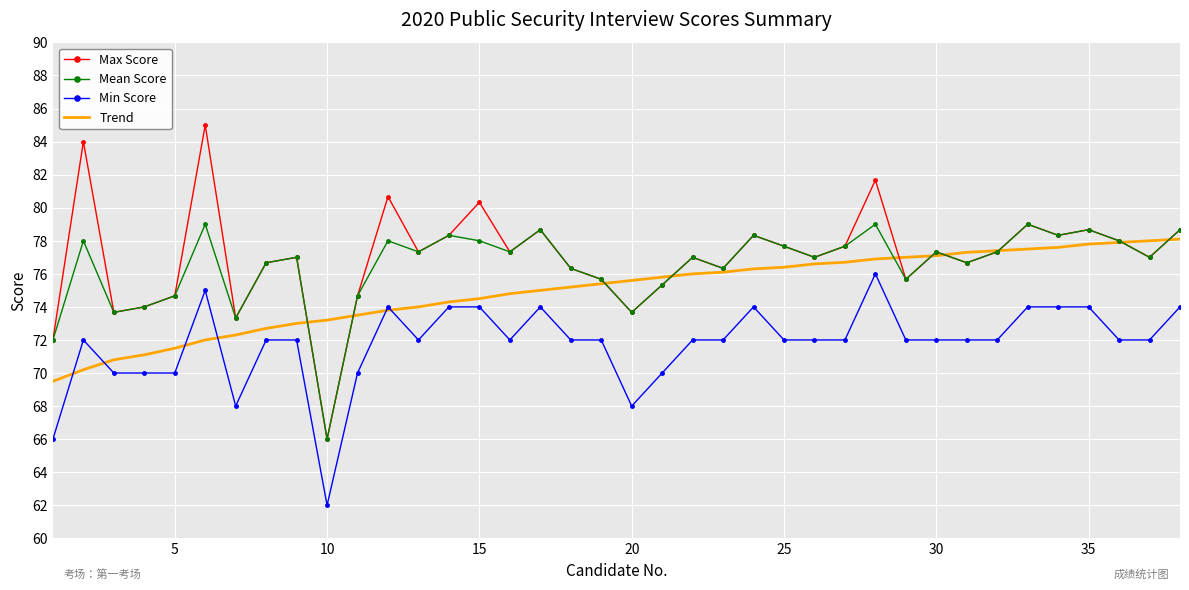

What is the difference between the maximum and minimum values in the Max Score series?

19.0